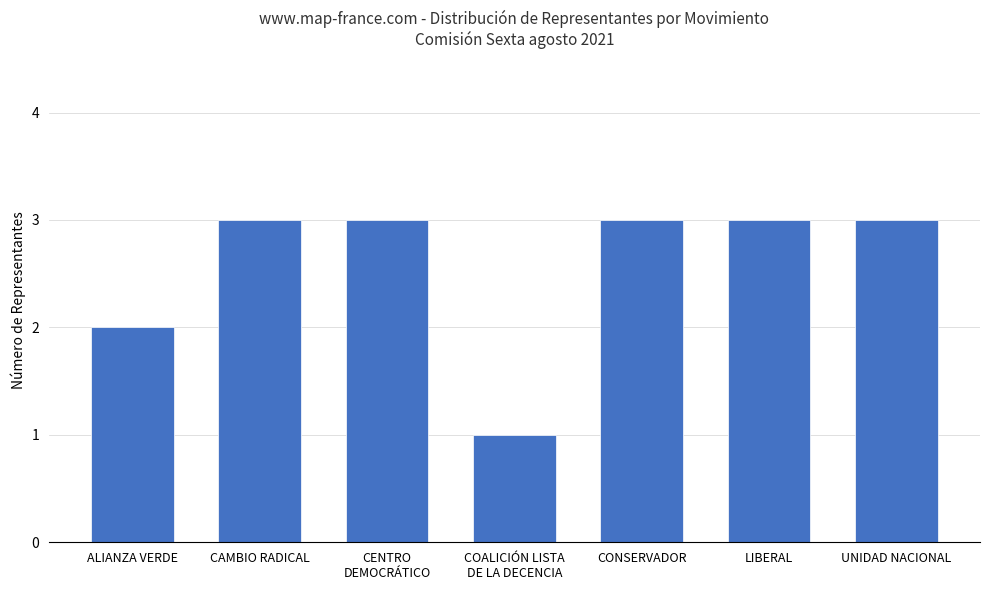

True or false: the data shows 2 at ALIANZA VERDE.

True